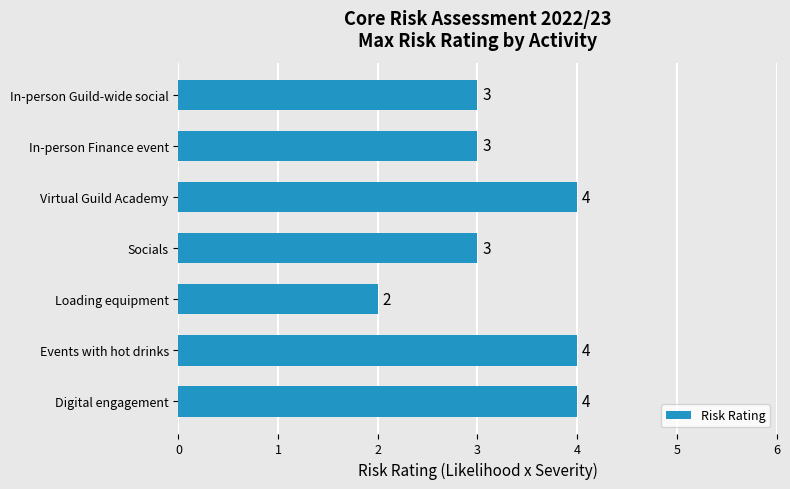

Reading top to bottom, transcribe all the data shown in this chart.

In-person Guild-wide social=3	In-person Finance event=3	Virtual Guild Academy=4	Socials=3	Loading equipment=2	Events with hot drinks=4	Digital engagement=4